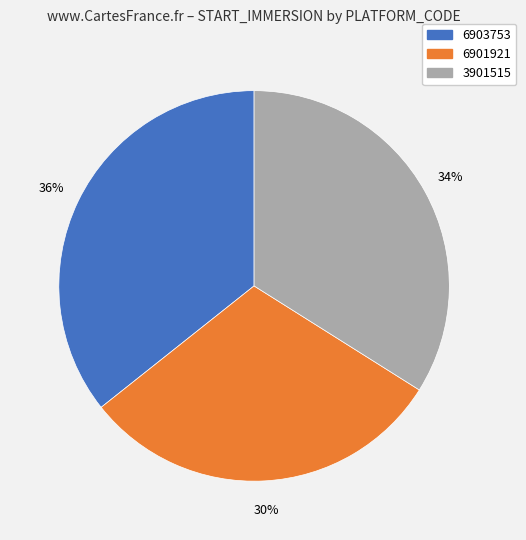

What is the ratio of the value at 6901921 to the value at 3901515?

0.9